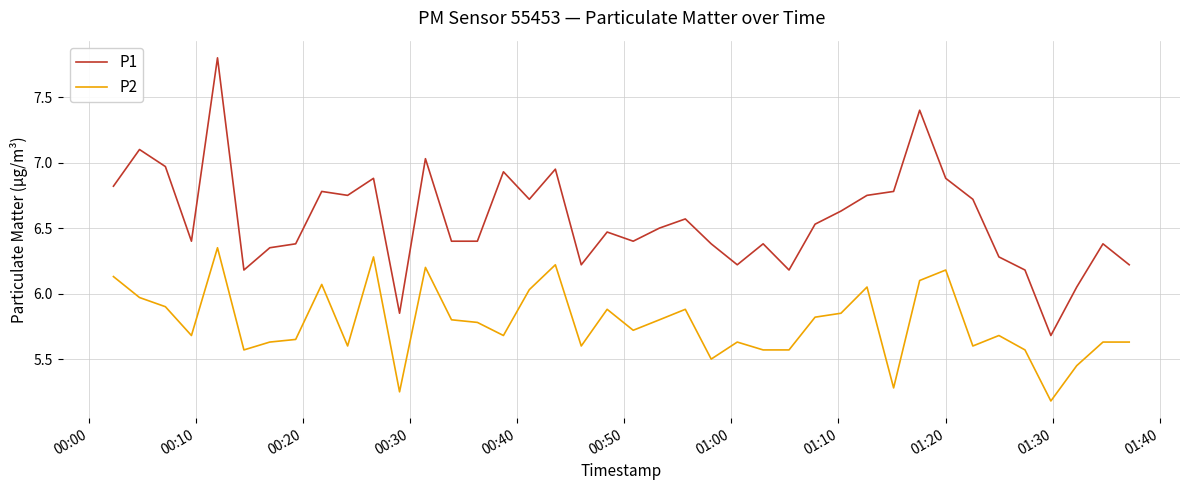

What is the maximum value shown in the chart?

7.8